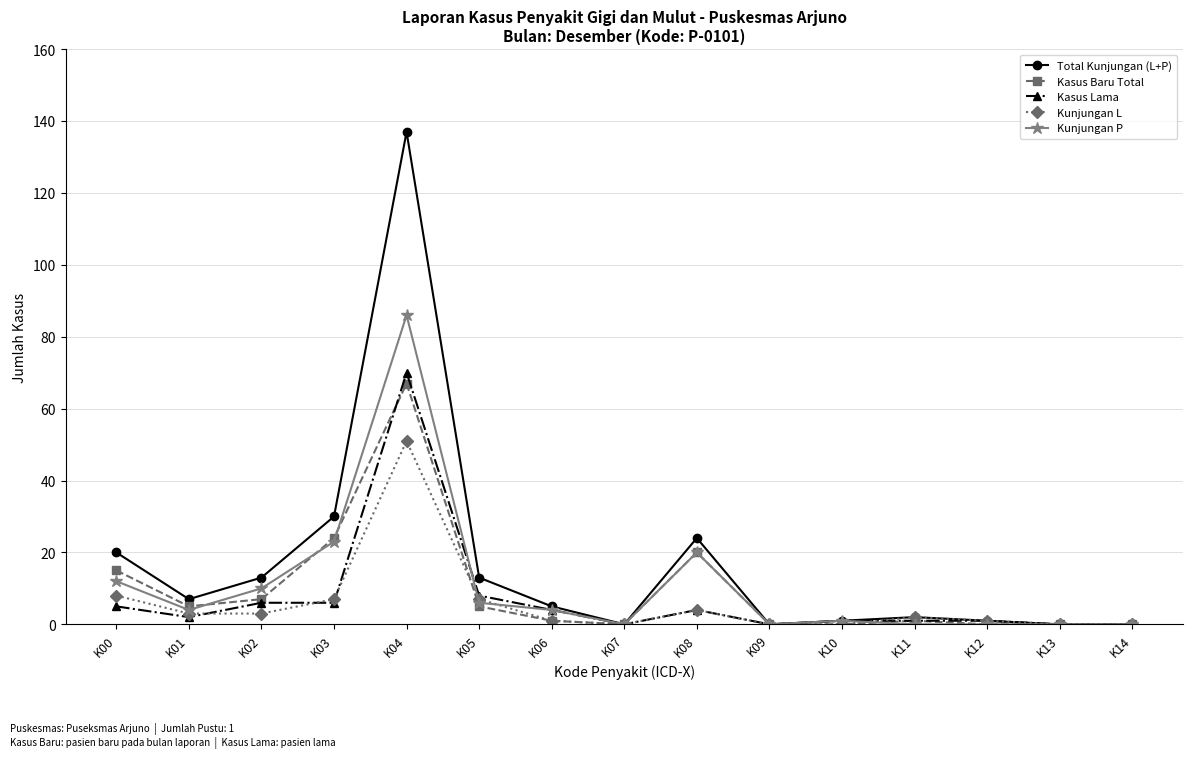

Is the value of Kasus Lama at K03 greater than the value of Total Kunjungan (L+P) at K05?

No